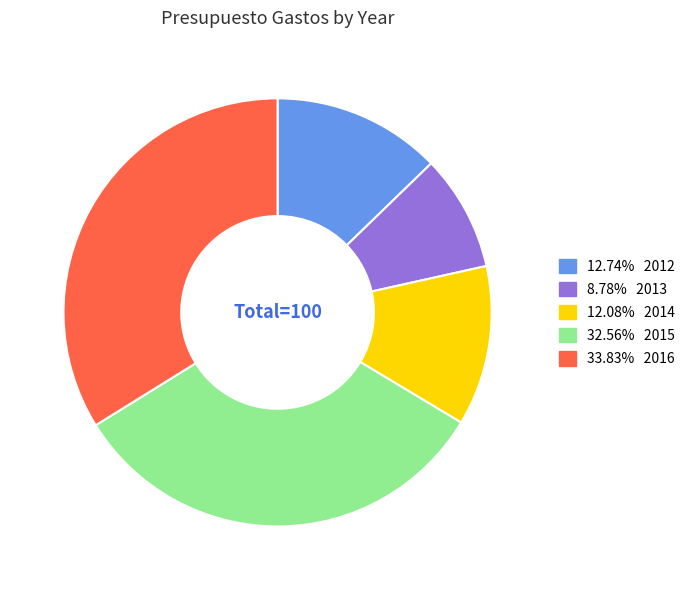

Is there any slice that represents more than half of the pie?

No